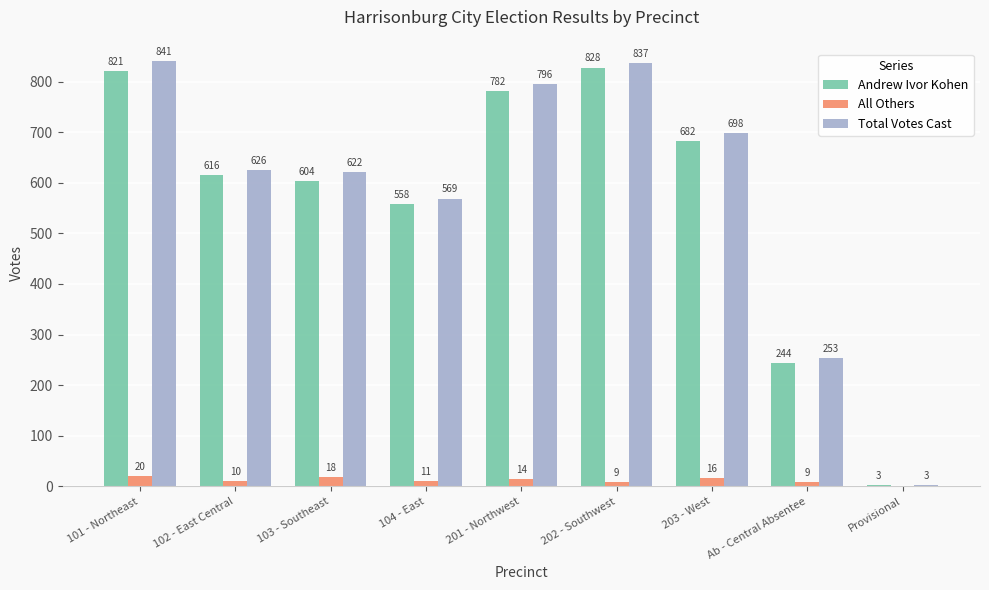

How many categories are shown in the chart?

9